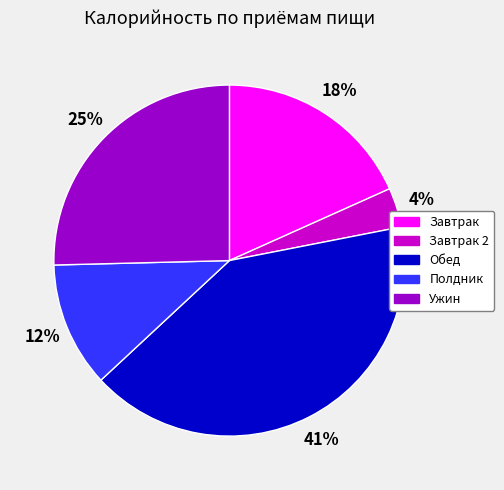

Does any single category account for the majority?

No